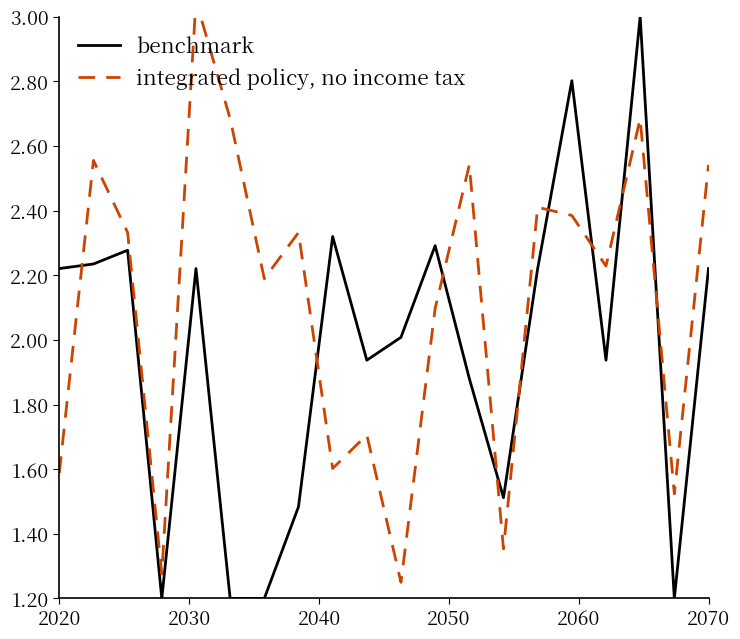

What is the highest value of the integrated policy, no income tax series?

3.0